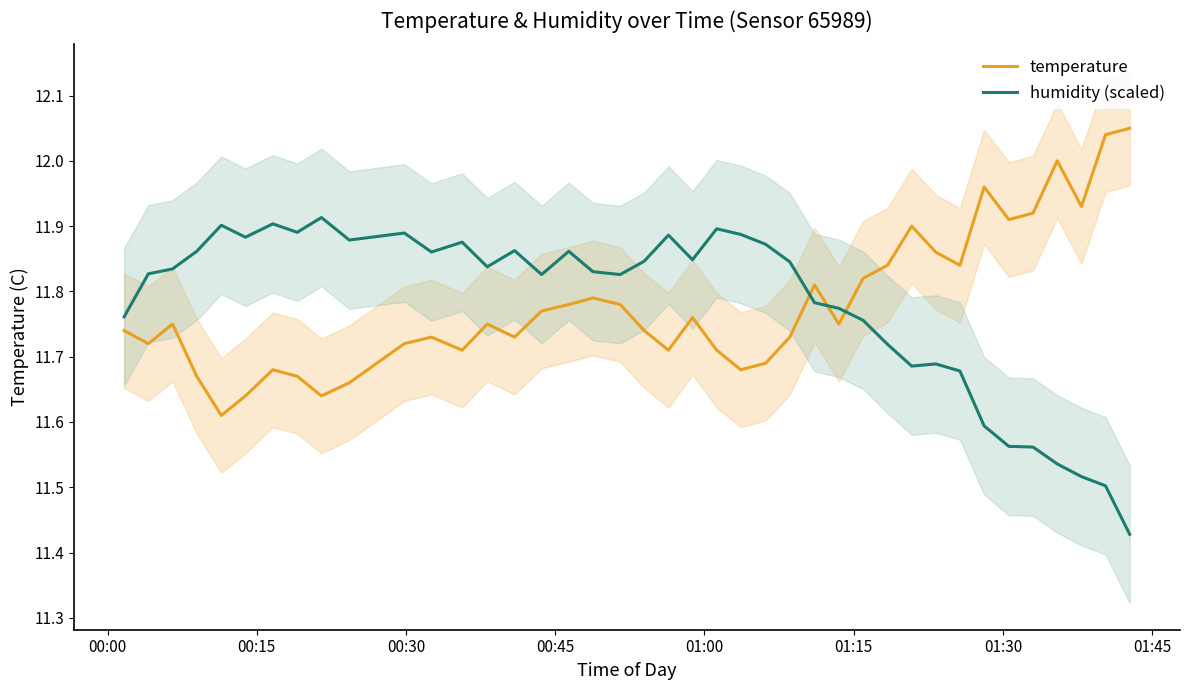

What is the difference between the maximum and second lowest values in the humidity (scaled) series?

0.4